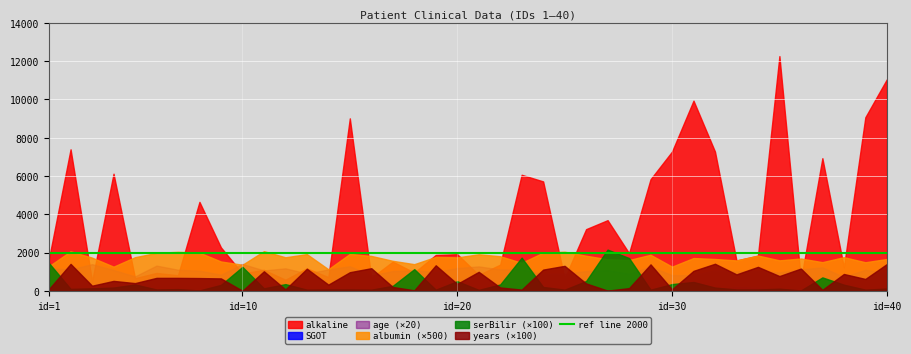

Between 35 and 36, which series saw the biggest shift?

alkaline